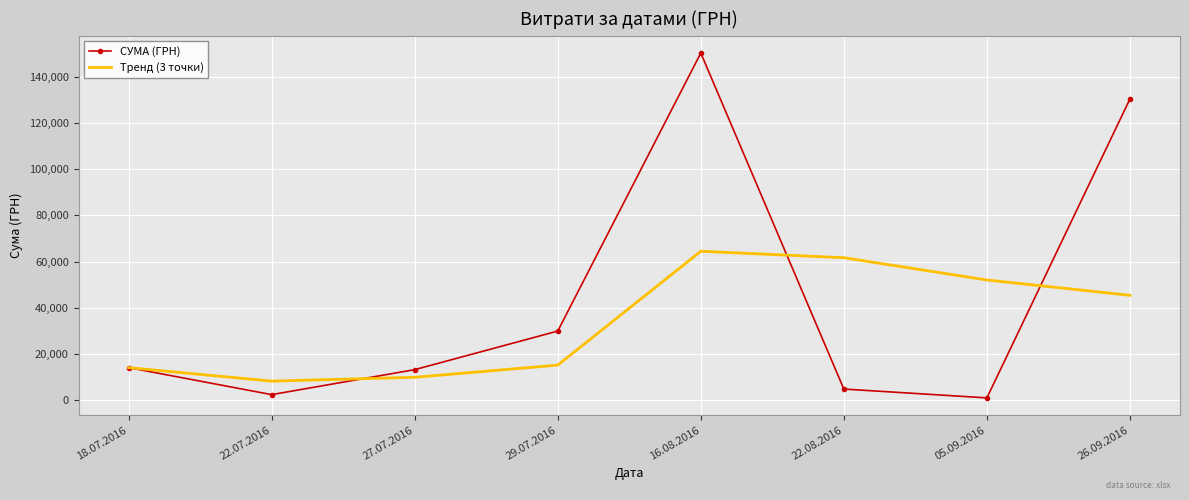

Rank the series by their average value, from lowest to highest.

Тренд (3 точки), СУМА (ГРН)